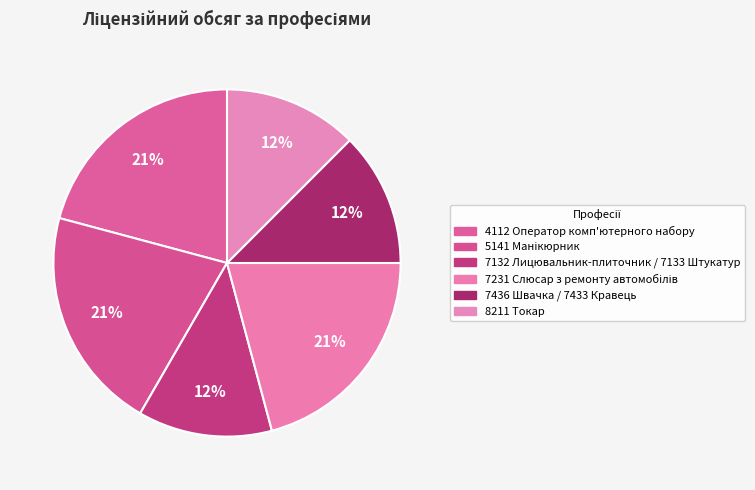

How many slices are in this pie chart?

6